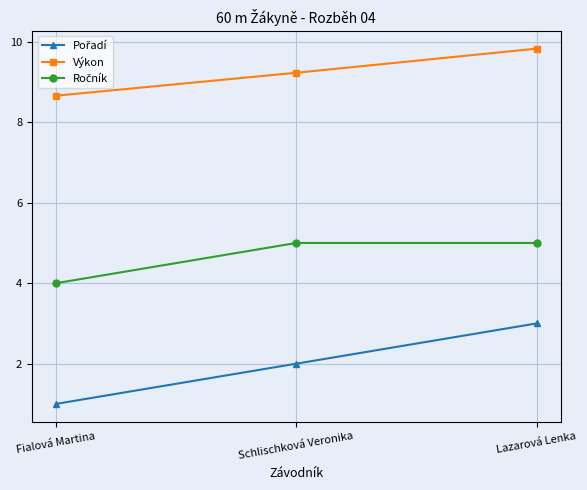

Which series has the largest total across all categories?

Výkon